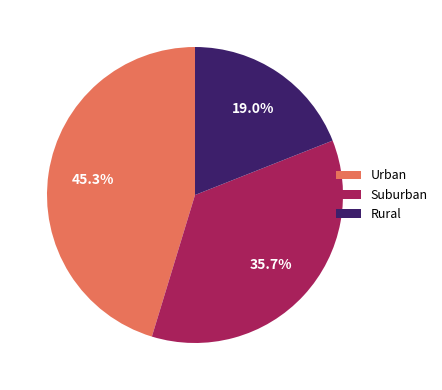

Rank the categories by value from lowest to highest.

Rural, Suburban, Urban